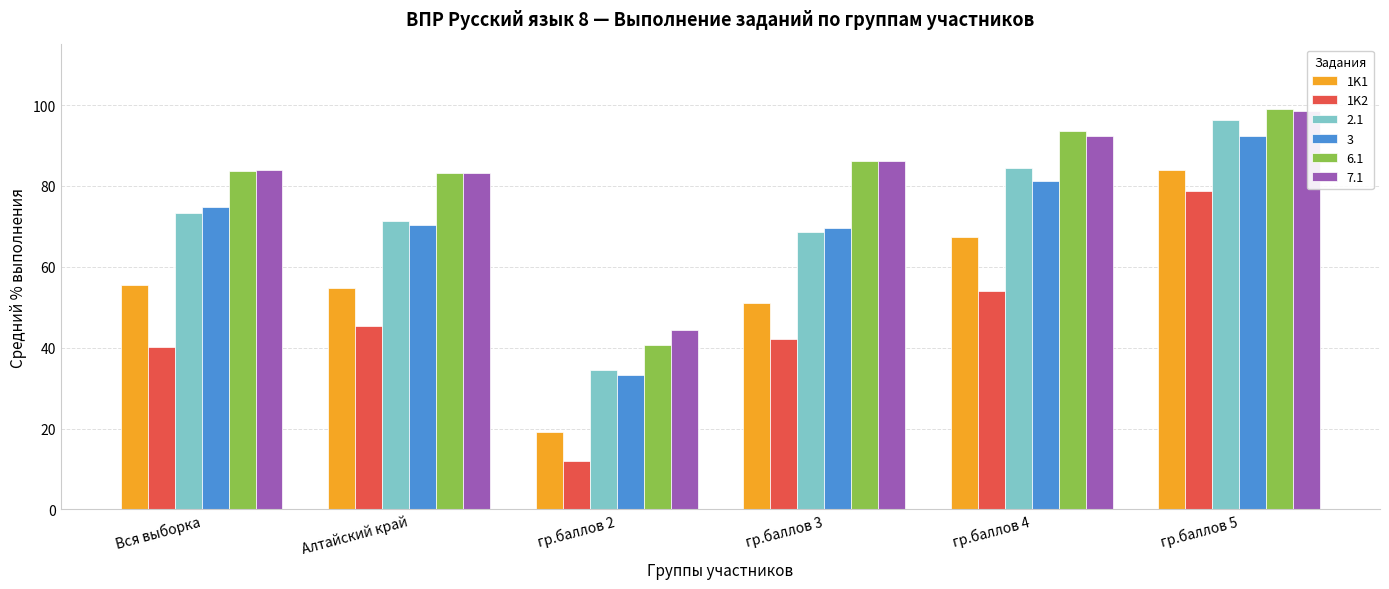

Which series has the widest spread of values?

1K2